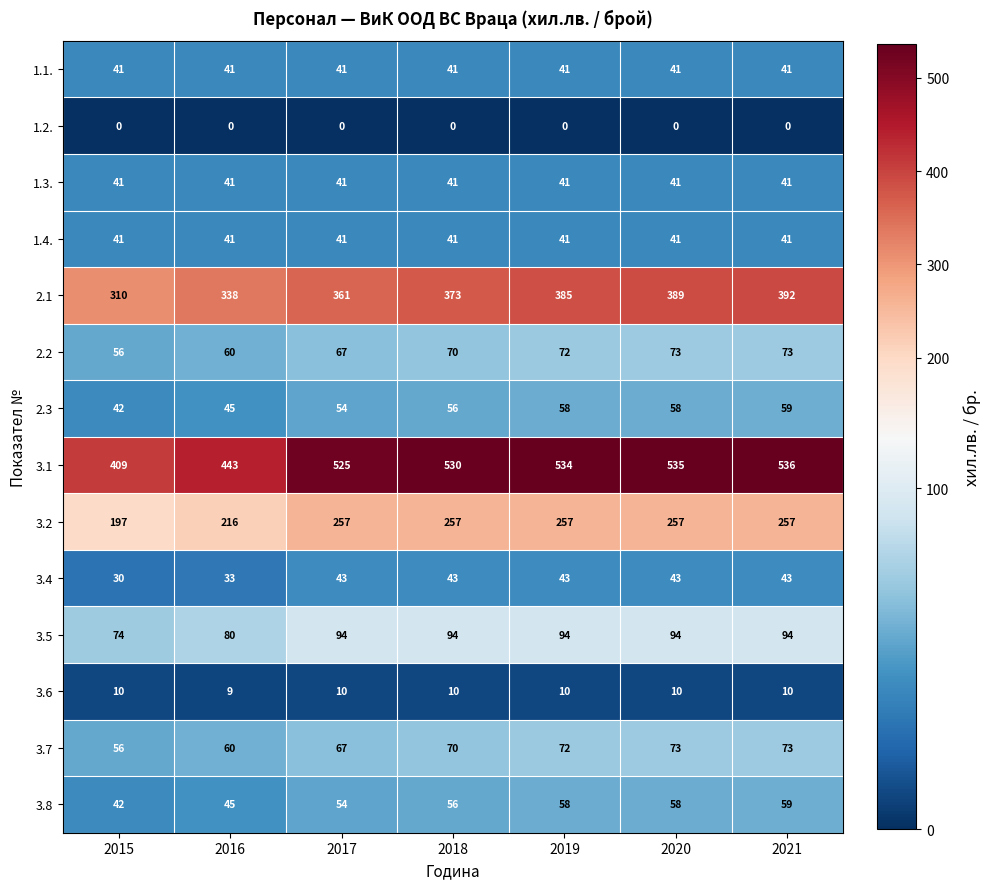

How many data points does each series have?

7